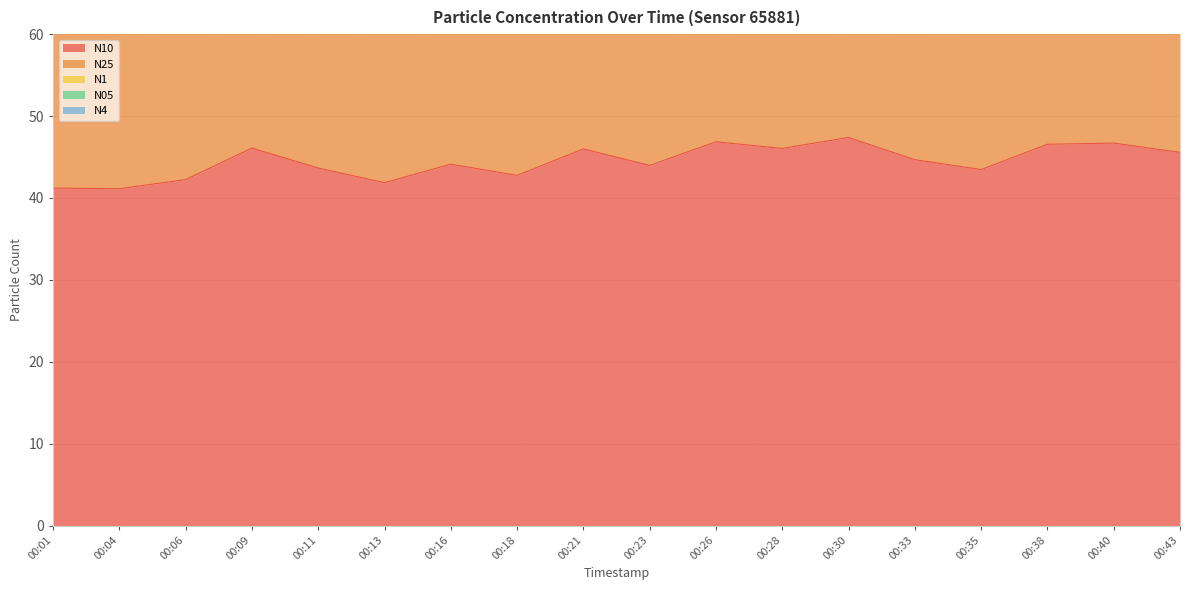

What is the value of the N1 point at the 4th from the left?

177.1